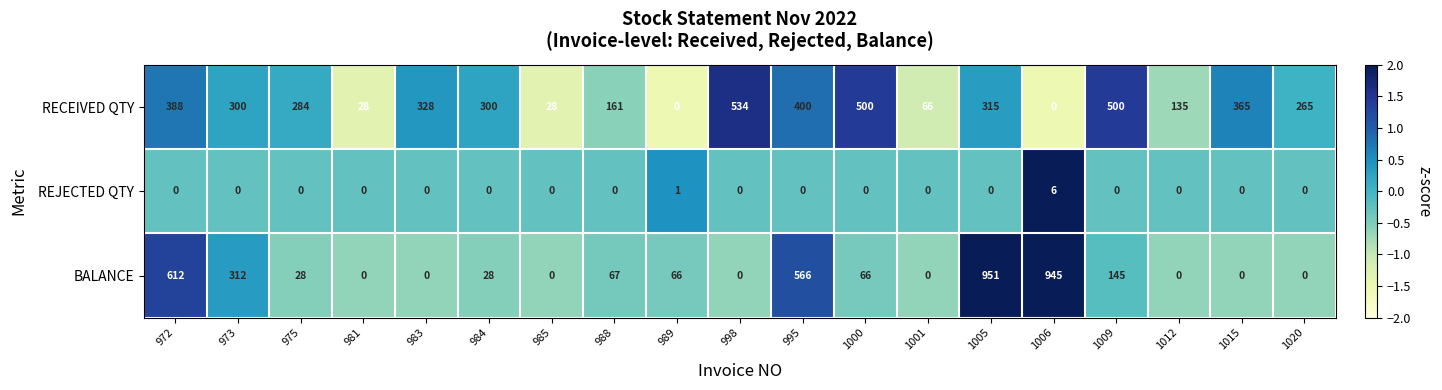

What is the difference between the highest and lowest values at 985?

28